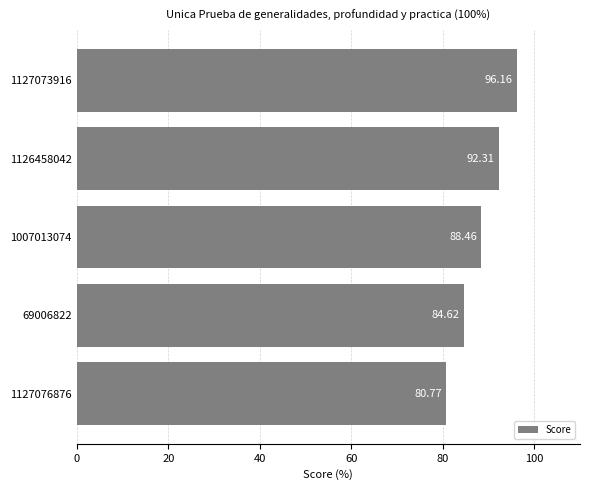

Does the chart contain any negative values?

No